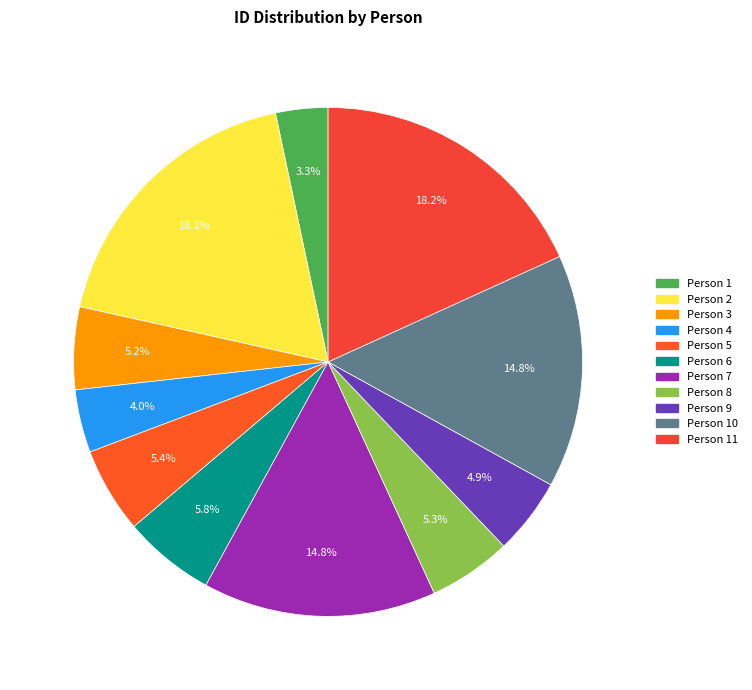

Is there a majority slice in this chart?

No